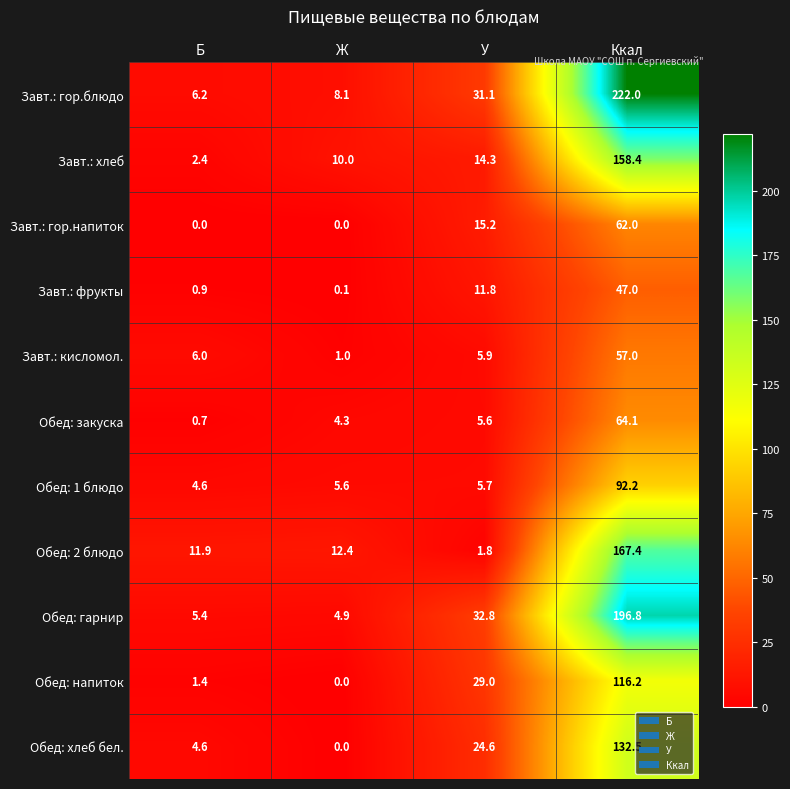

At which category is the sum across all series the highest?

Ккал